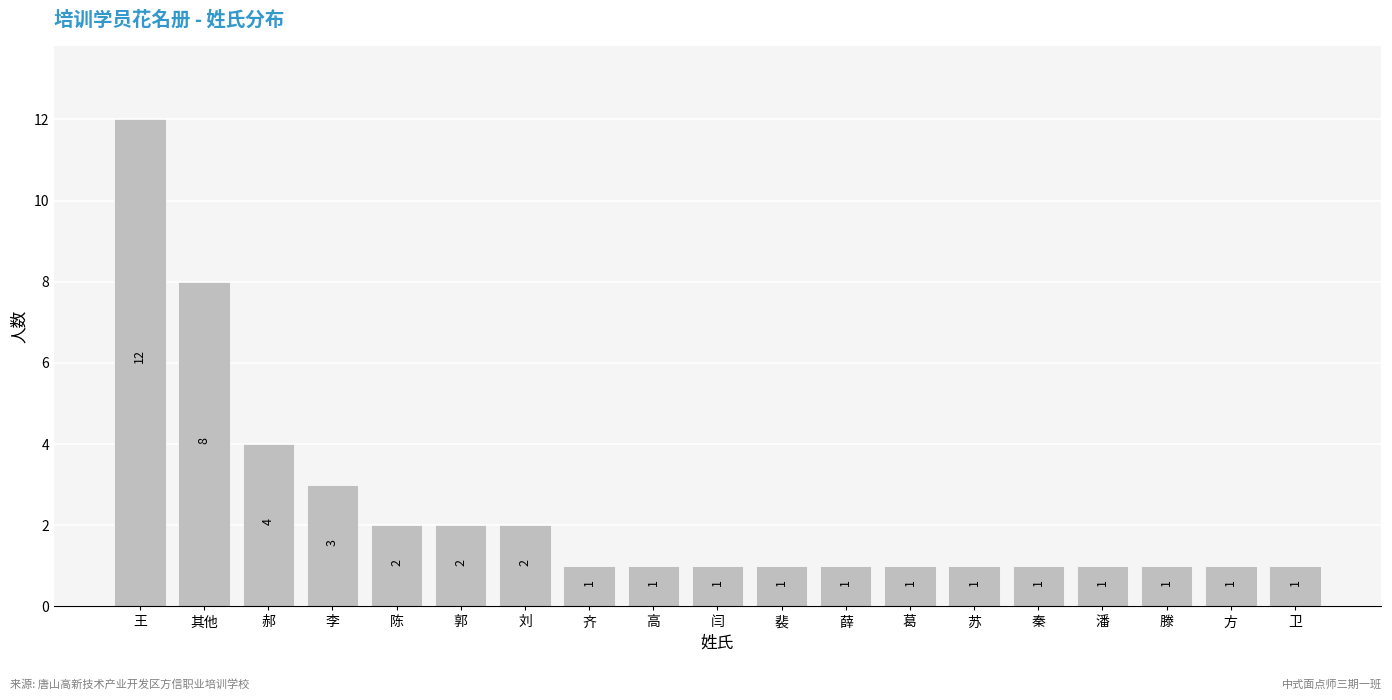

Reading left to right, what are all the values shown in this chart?

王=12	其他=8	郝=4	李=3	陈=2	郭=2	刘=2	齐=1	高=1	闫=1	裴=1	薛=1	葛=1	苏=1	秦=1	潘=1	滕=1	方=1	卫=1